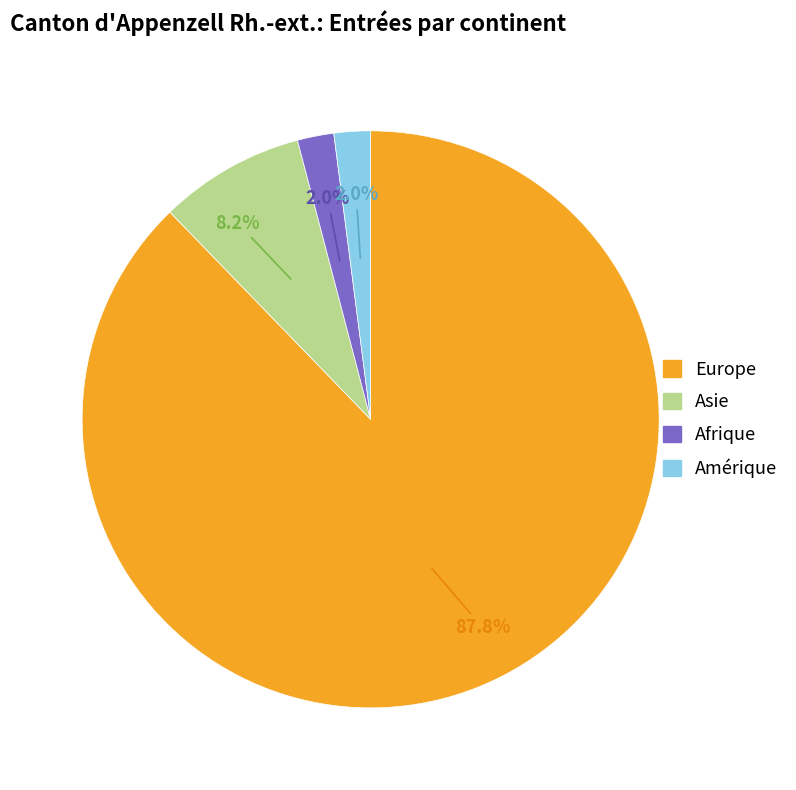

To the nearest percent, what is the difference between the largest and smallest slice percentages?

86%